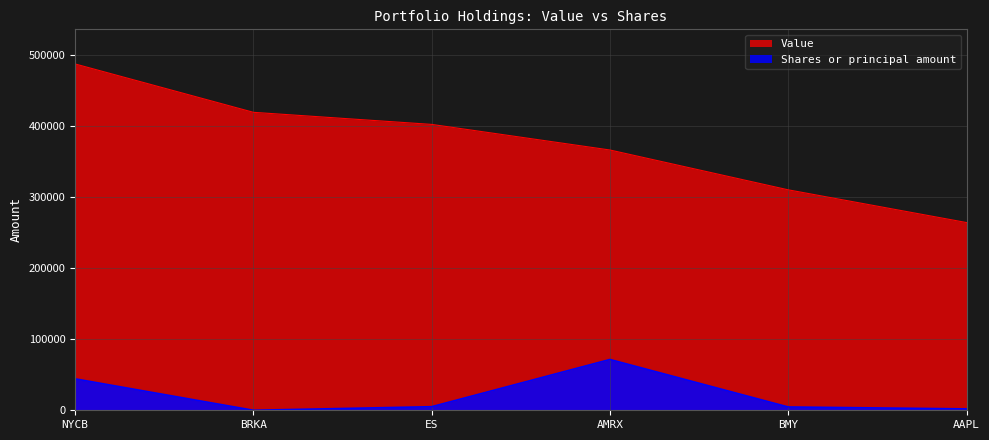

At which category is the sum across all series the highest?

NYCB